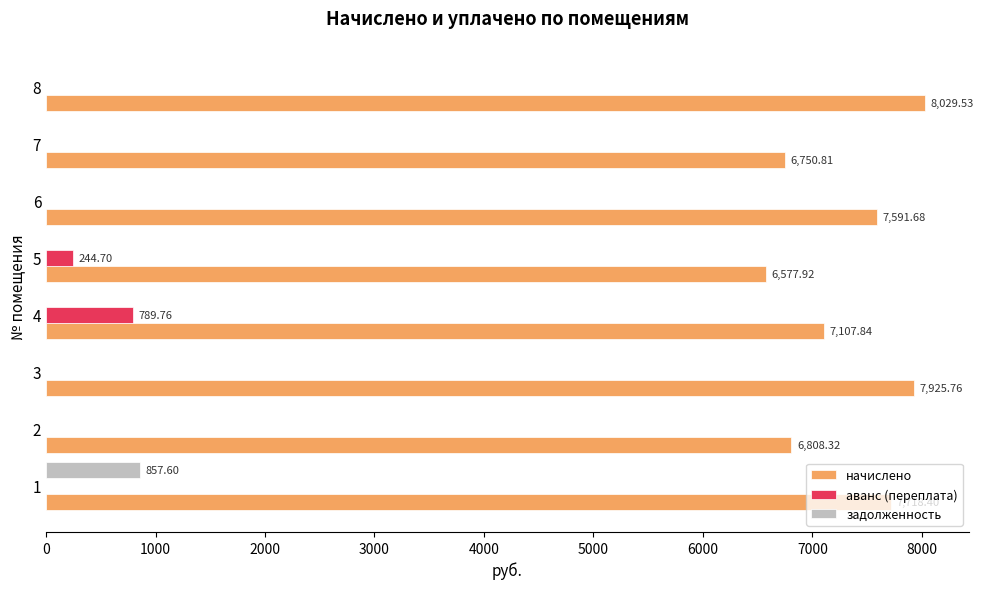

What is the sum of all задолженность values?

857.6